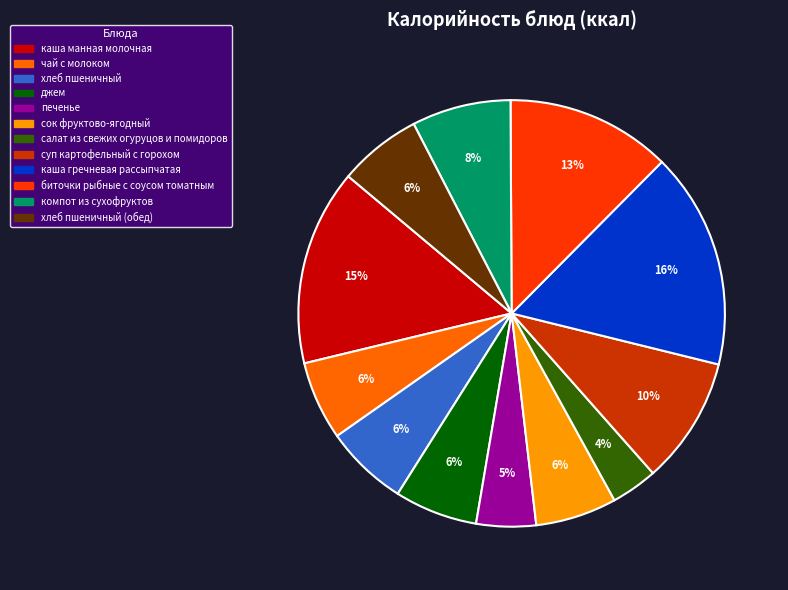

To the nearest percent, what is the average slice percentage?

8%